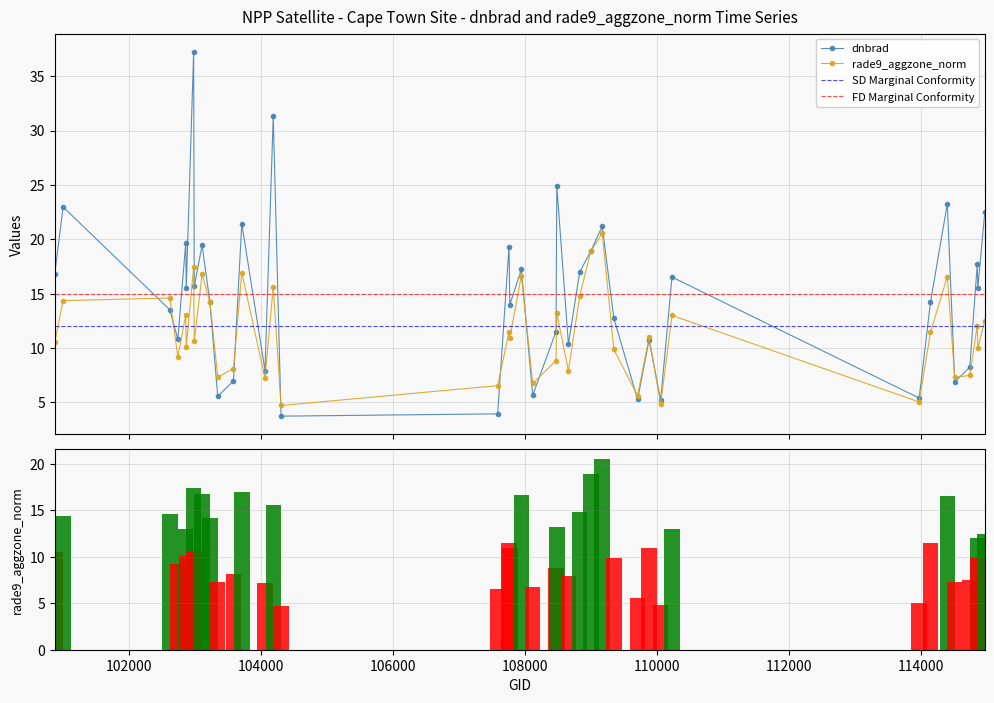

At how many categories does at least one series exceed 6?

36